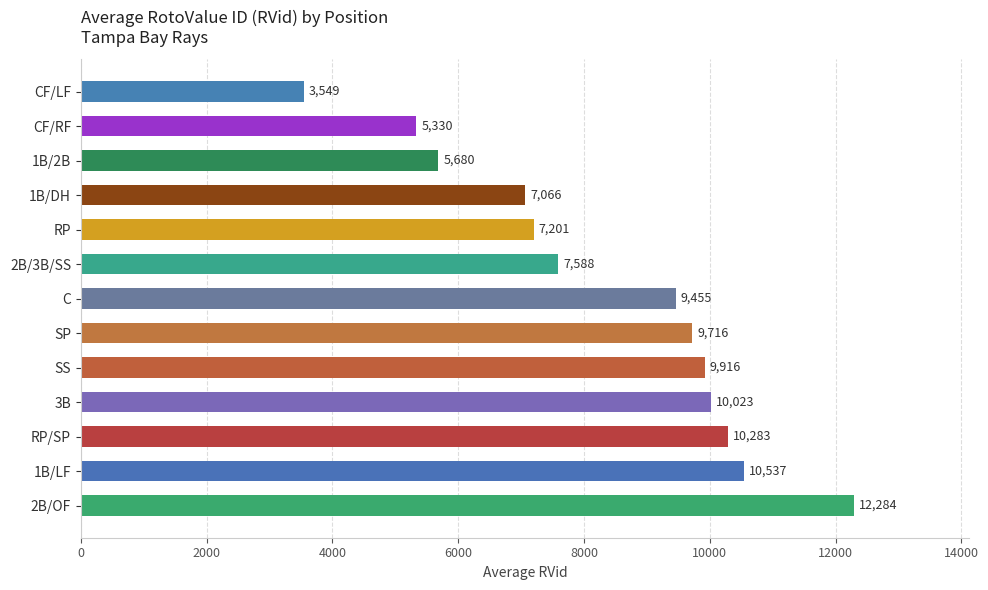

What value does the data have at CF/RF, to the nearest 10?

5330